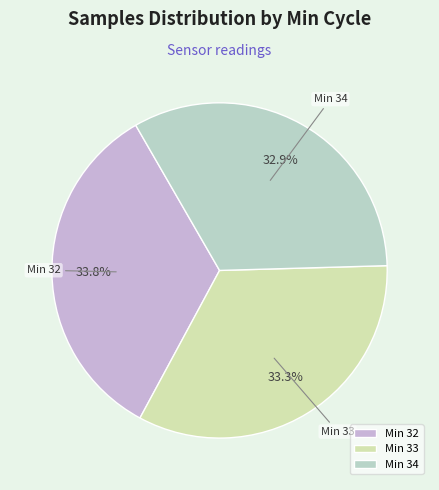

How many segments does this pie chart have?

3